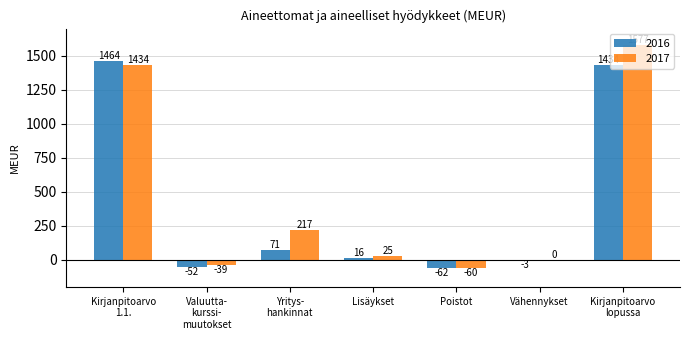

At which category is the sum across all series the highest?

Kirjanpitoarvo
lopussa